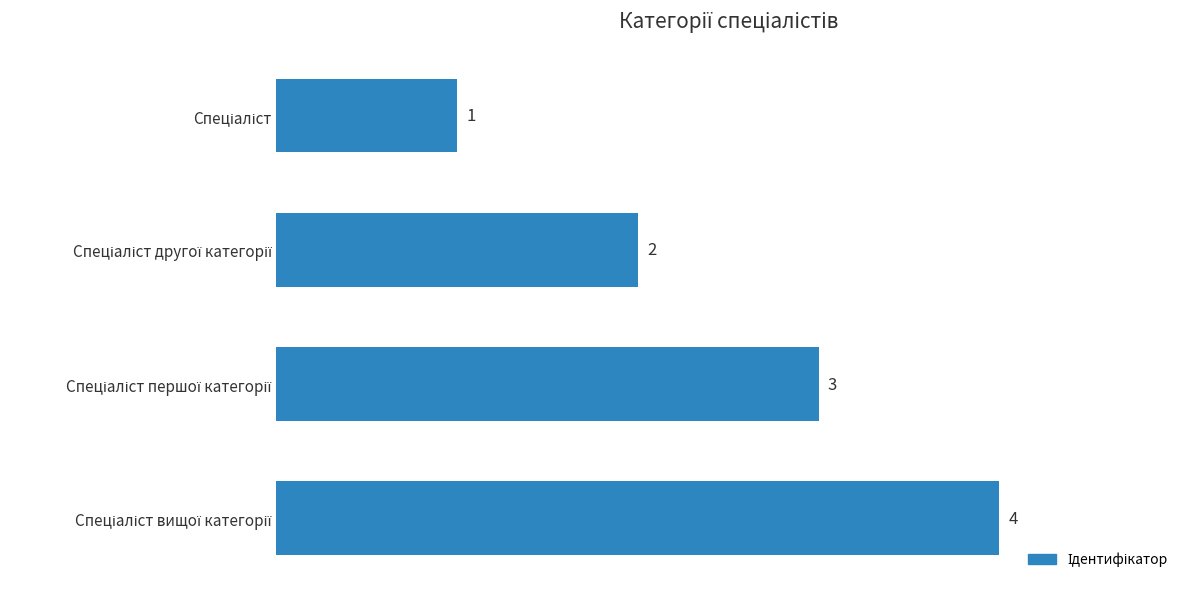

How many bars are there in total?

4